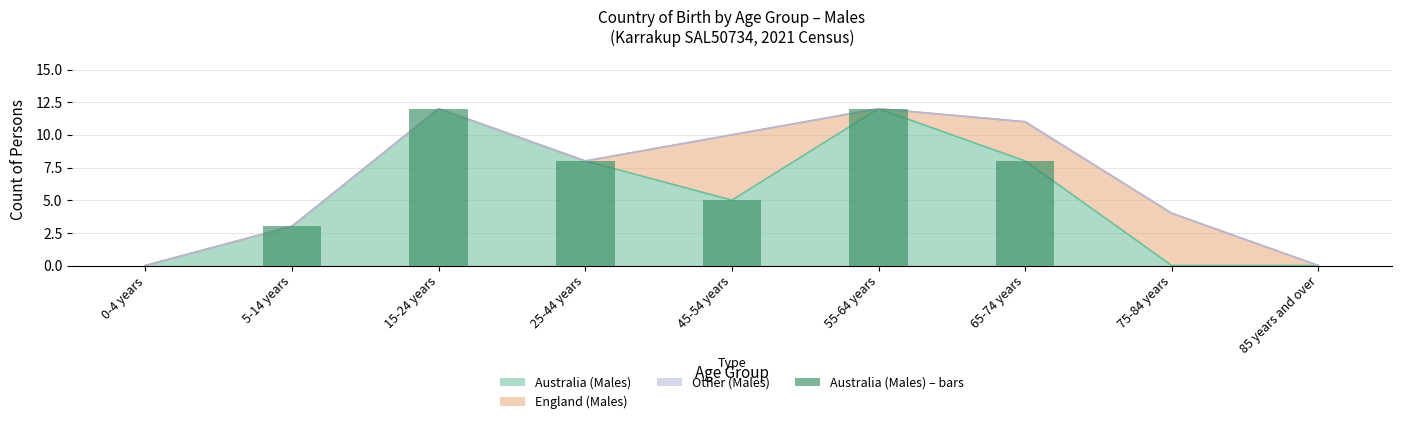

Rank the categories by value from highest to lowest.

15-24 years, 55-64 years, 25-44 years, 65-74 years, 45-54 years, 5-14 years, 0-4 years, 75-84 years, 85 years and over